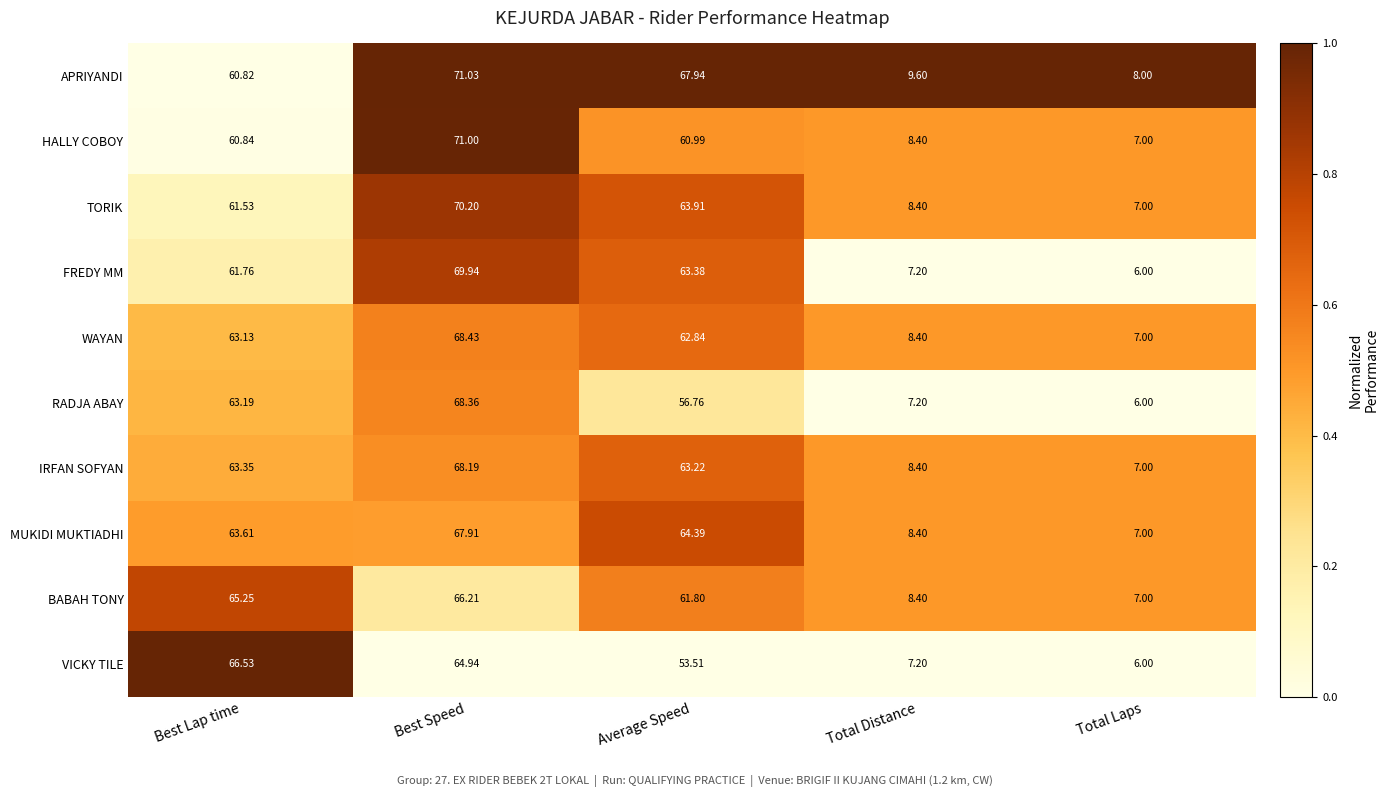

At which label does APRIYANDI reach its minimum?

Total Laps